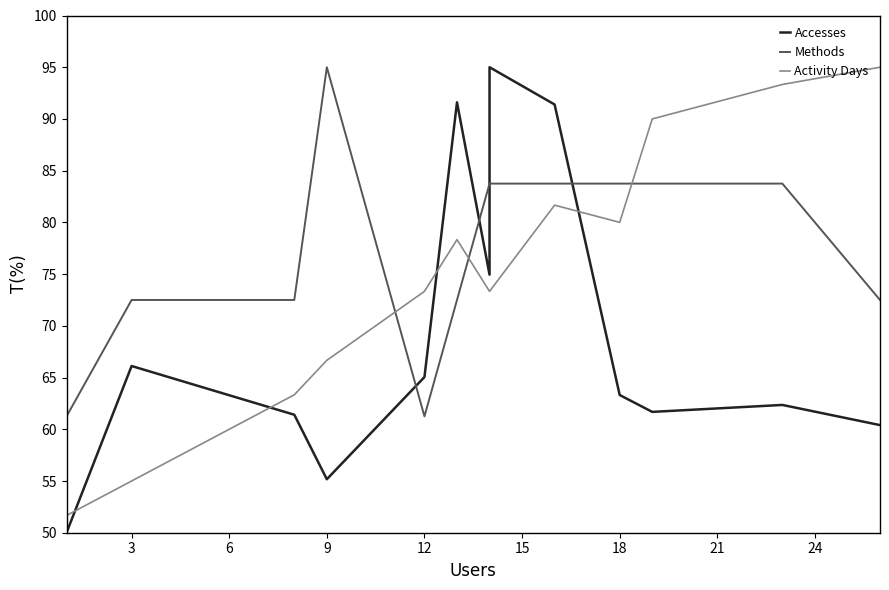

What is the average value of the Methods series?

77.7